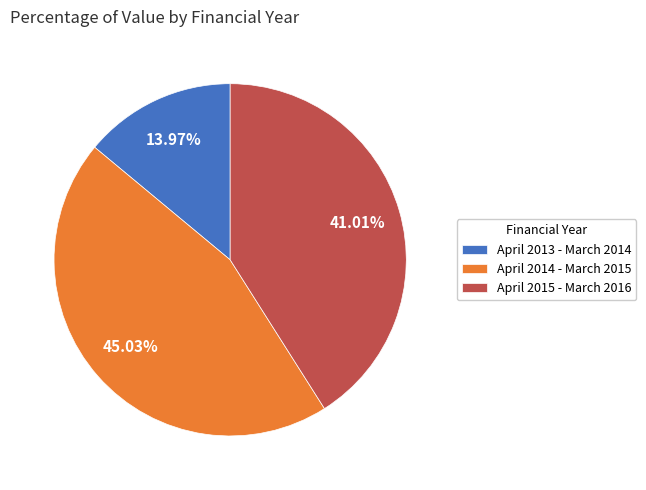

Which slice is the smallest?

April 2013 - March 2014